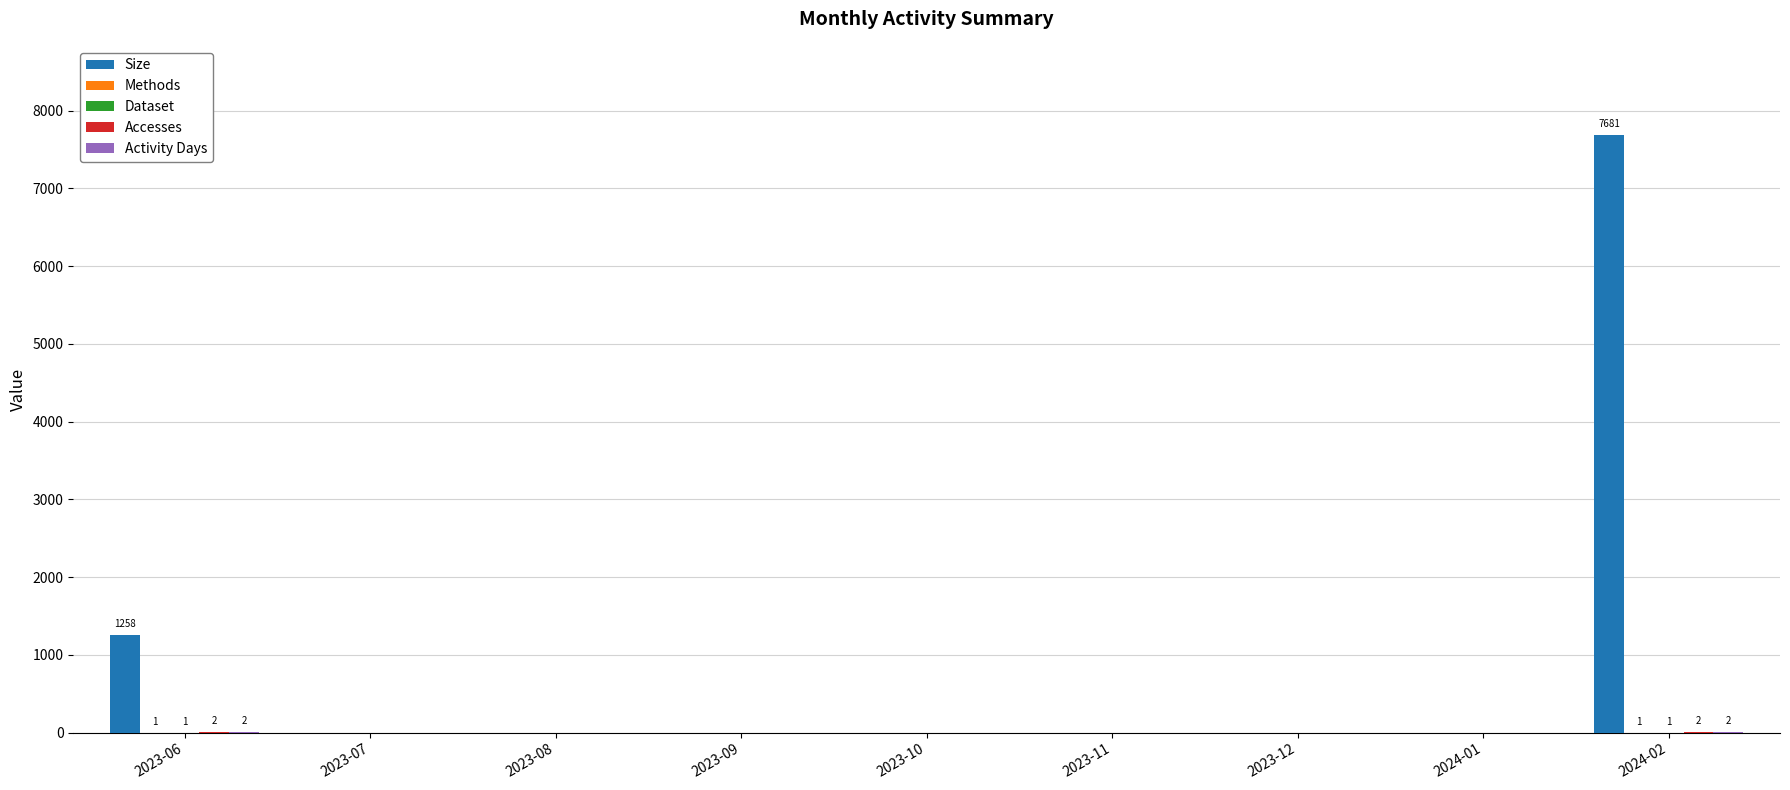

Between 2023-06 and 2023-09, which series saw the biggest shift?

Size